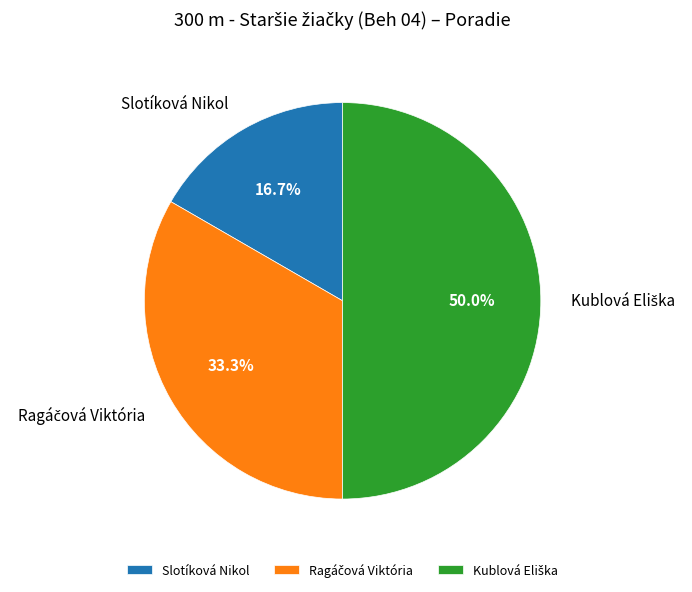

Does Slotíková Nikol represent more than half of the total?

No